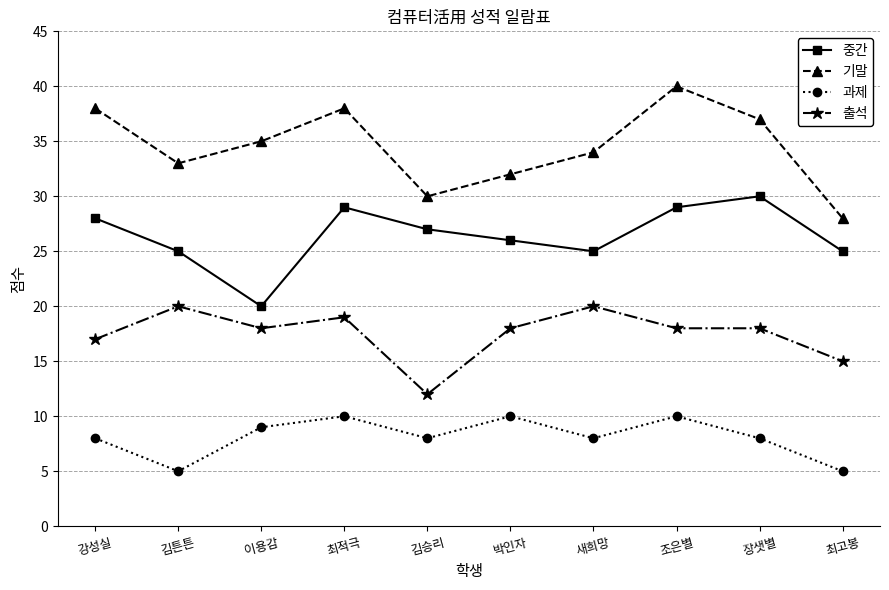

The value of 과제 at 최고봉 is 9. True or false?

False